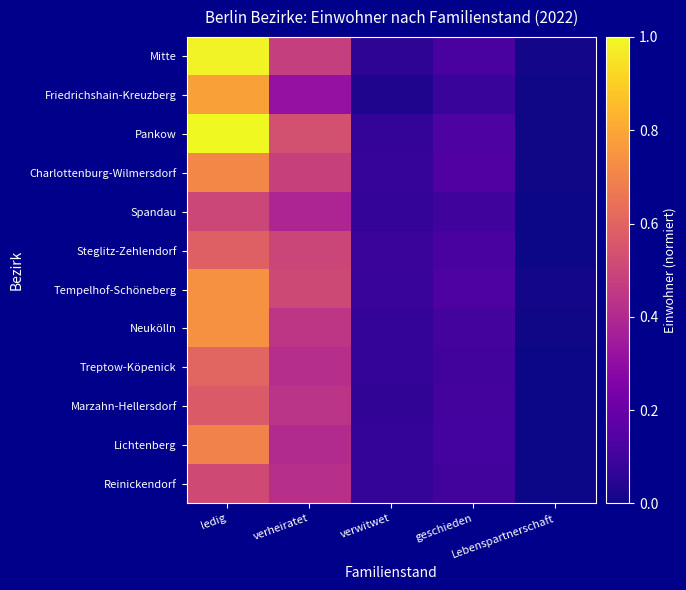

Reading right to left, what are all the values shown in this chart?

Mitte: Lebenspartnerschaft=0.0	geschieden=0.1	verwitwet=0.1	verheiratet=0.5	ledig=1.0
Friedrichshain-Kreuzberg: Lebenspartnerschaft=0.0	geschieden=0.1	verwitwet=0.0	verheiratet=0.3	ledig=0.8
Pankow: Lebenspartnerschaft=0.0	geschieden=0.1	verwitwet=0.1	verheiratet=0.5	ledig=1.0
Charlottenburg-Wilmersdorf: Lebenspartnerschaft=0.0	geschieden=0.1	verwitwet=0.1	verheiratet=0.5	ledig=0.7
Spandau: Lebenspartnerschaft=0.0	geschieden=0.1	verwitwet=0.1	verheiratet=0.4	ledig=0.5
Steglitz-Zehlendorf: Lebenspartnerschaft=0.0	geschieden=0.1	verwitwet=0.1	verheiratet=0.5	ledig=0.6
Tempelhof-Schöneberg: Lebenspartnerschaft=0.0	geschieden=0.1	verwitwet=0.1	verheiratet=0.5	ledig=0.7
Neukölln: Lebenspartnerschaft=0.0	geschieden=0.1	verwitwet=0.1	verheiratet=0.4	ledig=0.7
Treptow-Köpenick: Lebenspartnerschaft=0.0	geschieden=0.1	verwitwet=0.1	verheiratet=0.4	ledig=0.6
Marzahn-Hellersdorf: Lebenspartnerschaft=0.0	geschieden=0.1	verwitwet=0.1	verheiratet=0.4	ledig=0.6
Lichtenberg: Lebenspartnerschaft=0.0	geschieden=0.1	verwitwet=0.1	verheiratet=0.4	ledig=0.7
Reinickendorf: Lebenspartnerschaft=0.0	geschieden=0.1	verwitwet=0.1	verheiratet=0.4	ledig=0.5